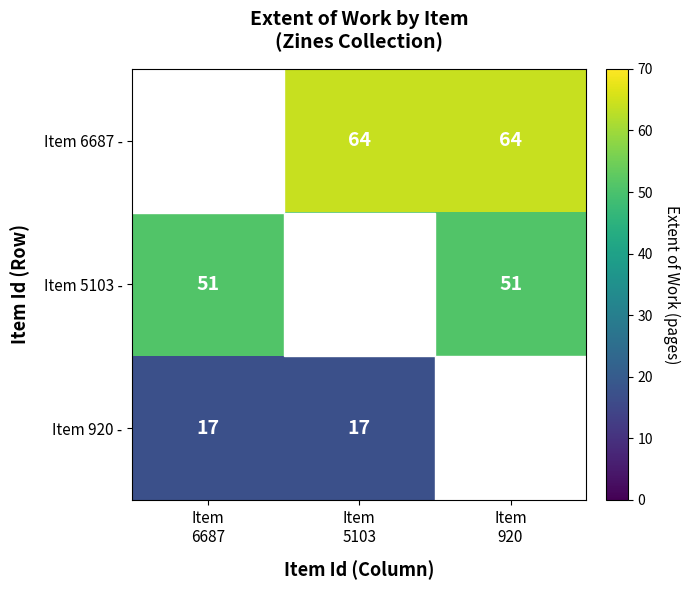

Is the value of Item 920 - at Item 920 greater than the value of Item 6687 - at Item 920?

No